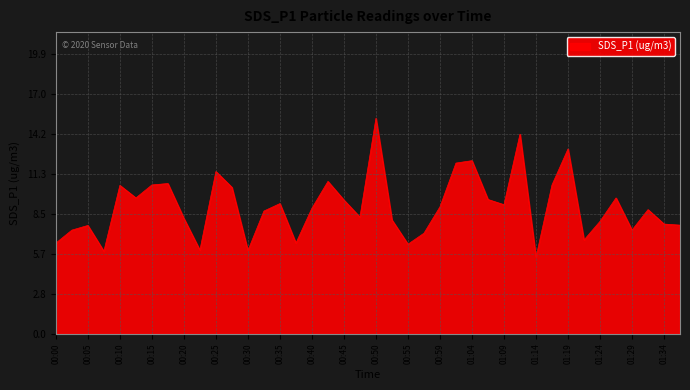

What is the minimum value shown in the chart?

5.4